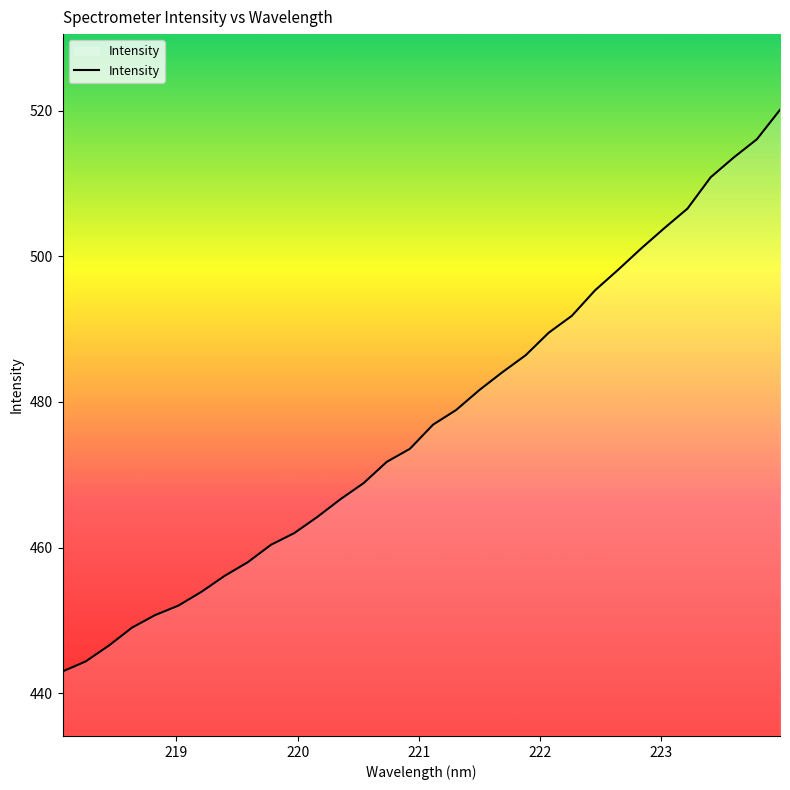

What is the greatest value displayed?

520.1